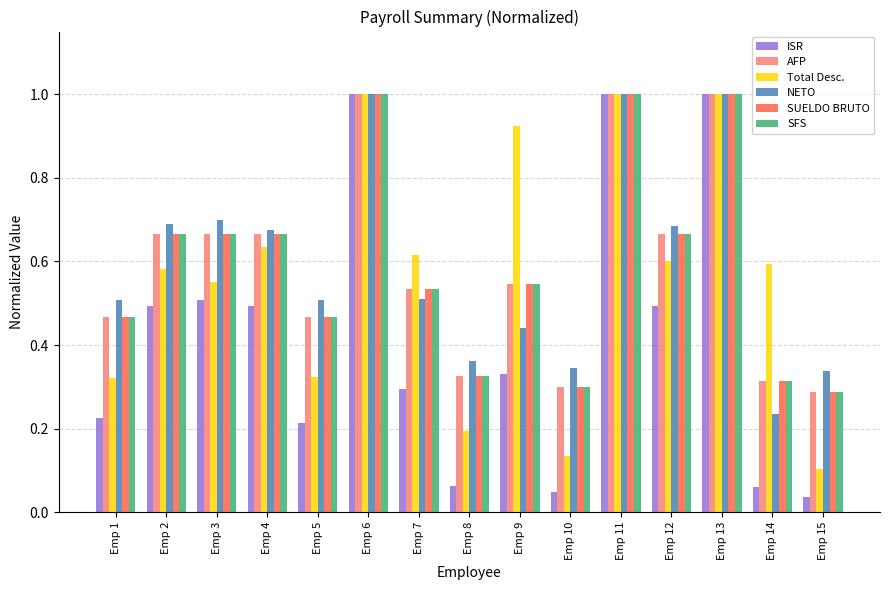

True or false: SUELDO BRUTO has a value of 0.5 at Emp 7.

True